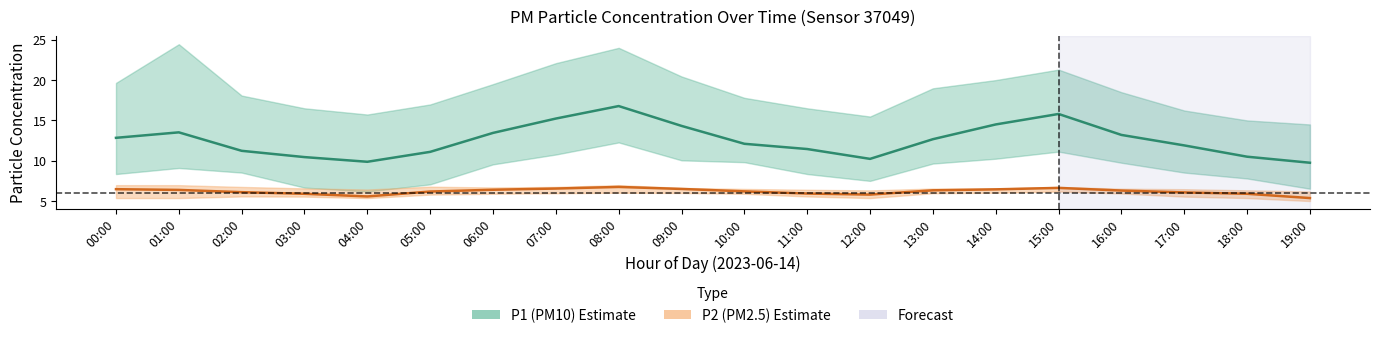

True or false: P1 (PM10) has a value of 19.3 at 16:00.

False